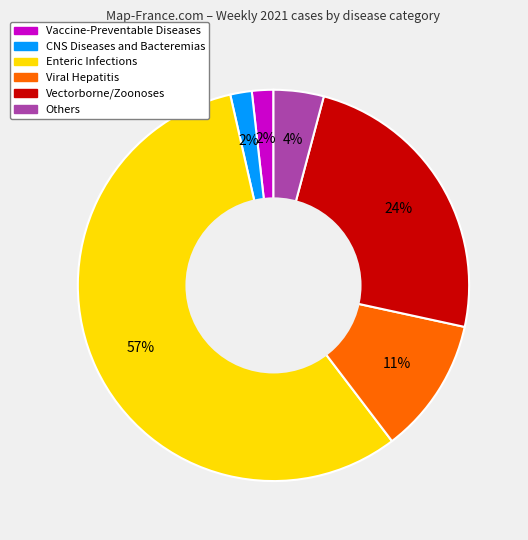

What is the majority slice?

Enteric Infections